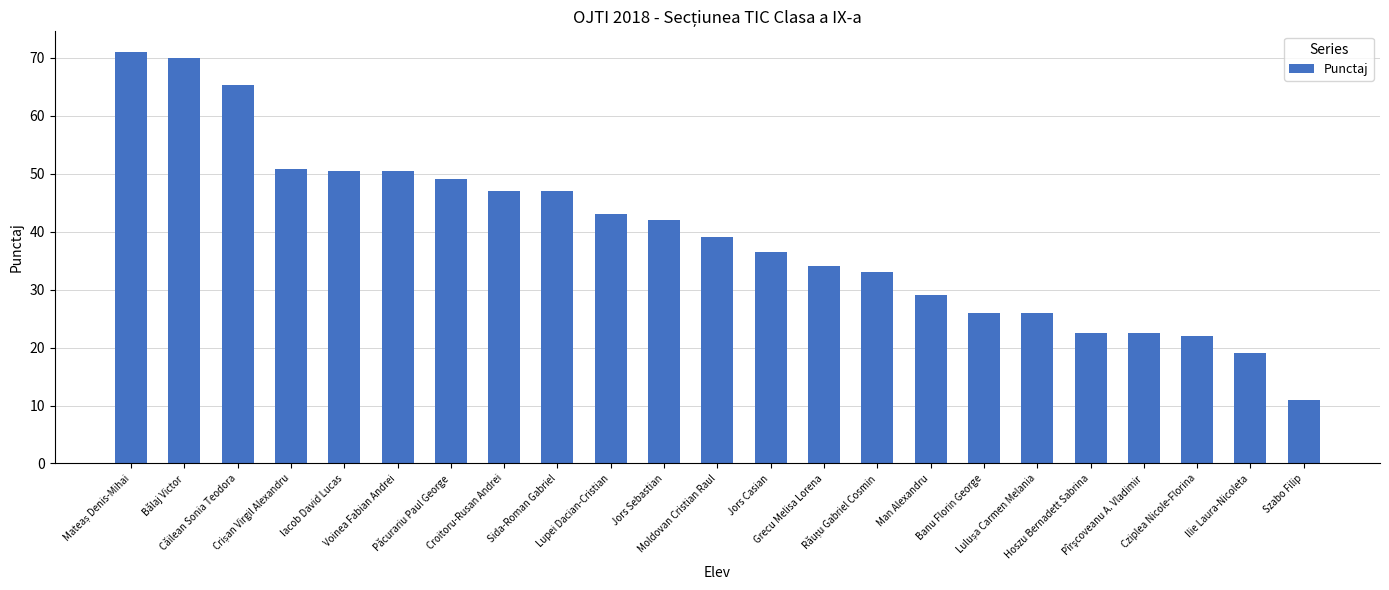

What is the minimum value shown in the chart?

11.0